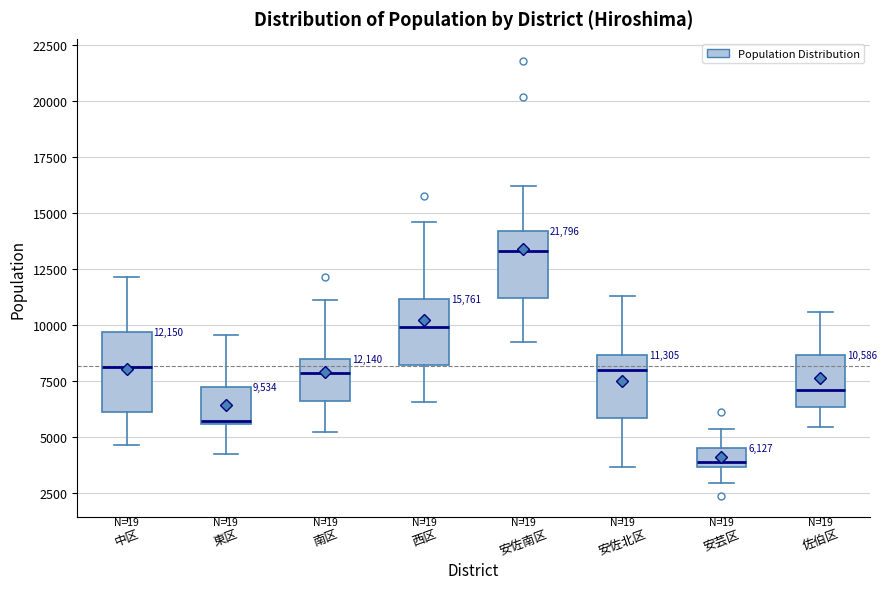

Comparing the boxes themselves (not the whiskers), which one is the tallest?

中区